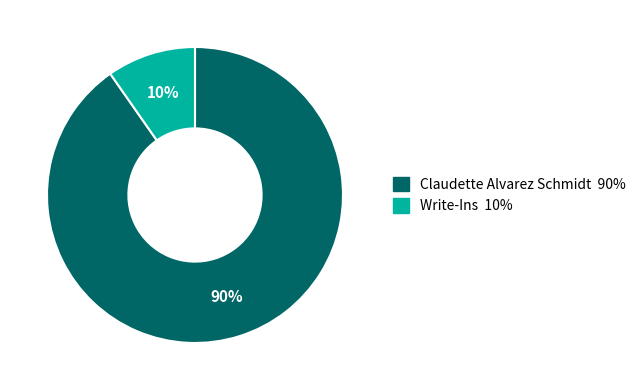

Rank the categories by value from highest to lowest.

Claudette Alvarez Schmidt, Write-Ins